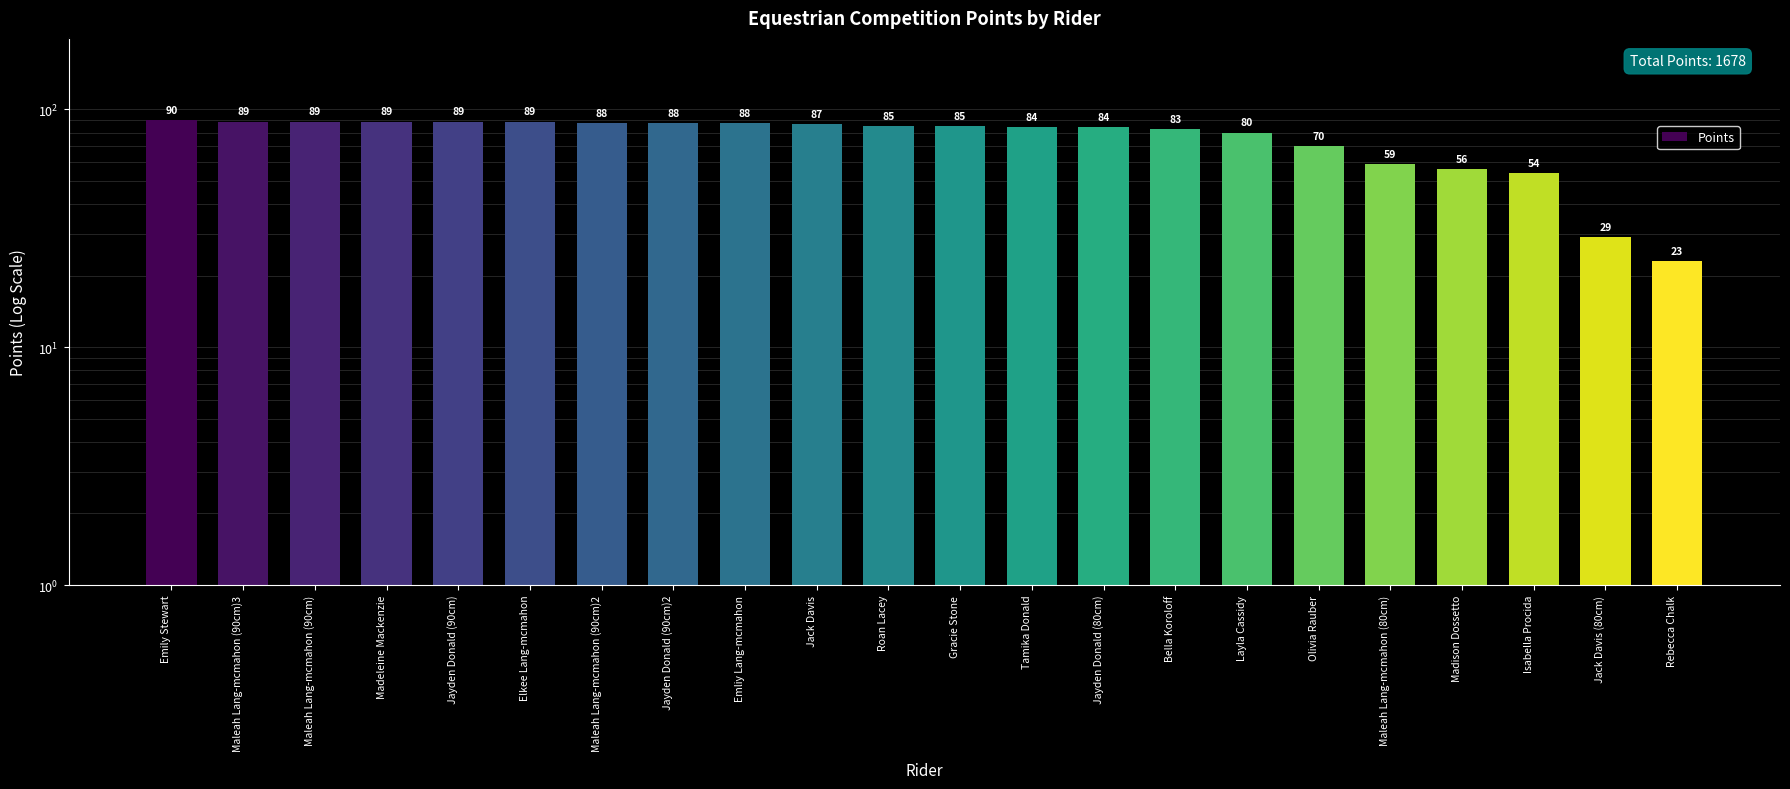

Rank the categories by value from highest to lowest.

Emily Stewart, Maleah Lang-mcmahon (90cm)3, Maleah Lang-mcmahon (90cm), Madeleine Mackenzie, Jayden Donald (90cm), Elkee Lang-mcmahon, Maleah Lang-mcmahon (90cm)2, Jayden Donald (90cm)2, Emliy Lang-mcmahon, Jack Davis, Roan Lacey, Gracie Stone, Tamika Donald, Jayden Donald (80cm), Bella Koroloff, Layla Cassidy, Olivia Rauber, Maleah Lang-mcmahon (80cm), Madison Dossetto, Isabella Procida, Jack Davis (80cm), Rebecca Chalk